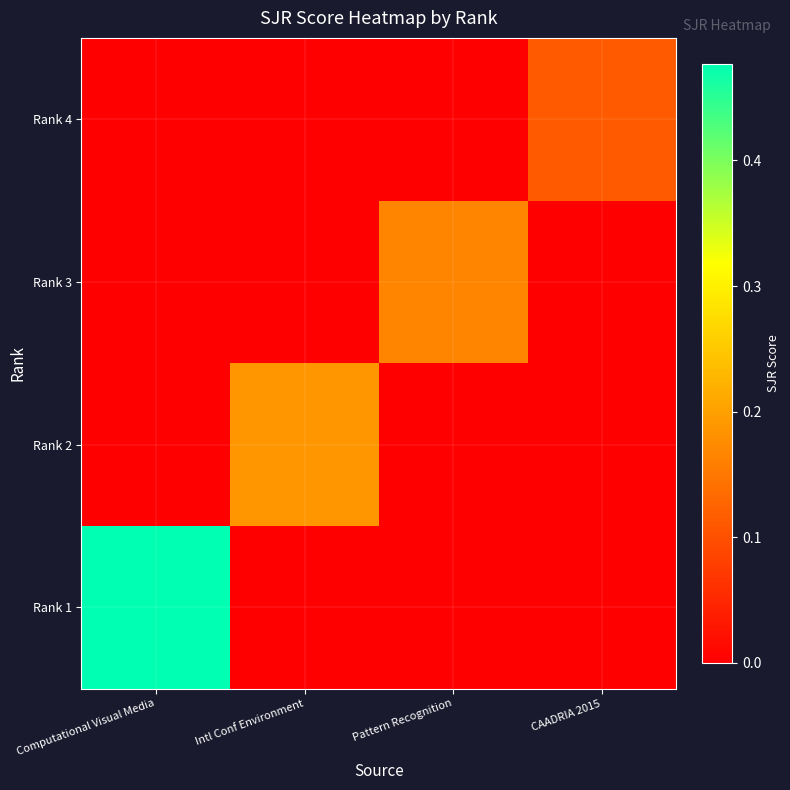

How many series are shown in this chart?

4